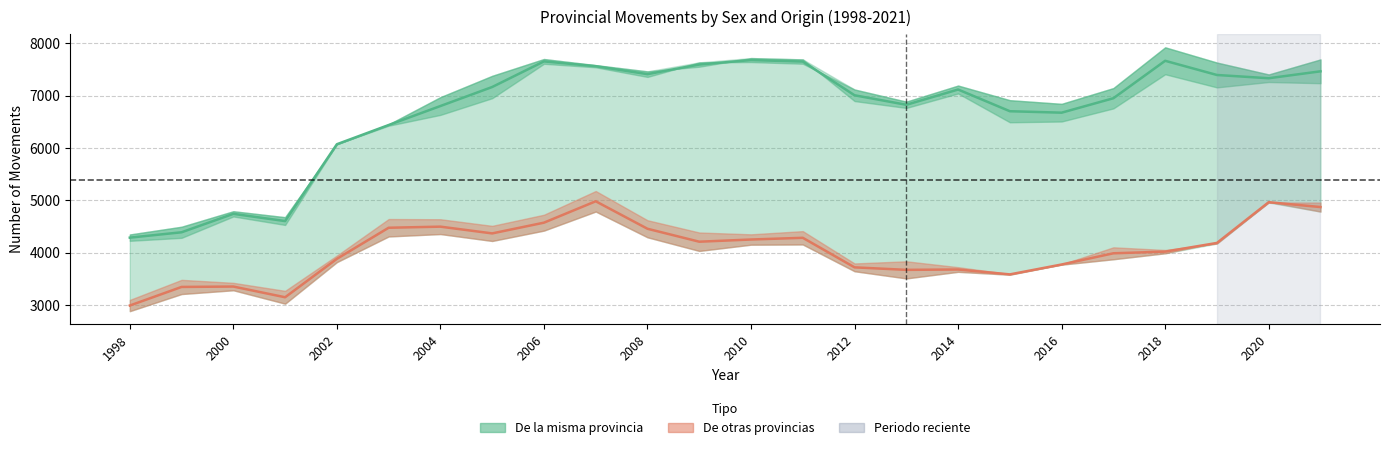

Rank the series by their maximum value, from highest to lowest.

Misma prov. - media, Otras prov. - media